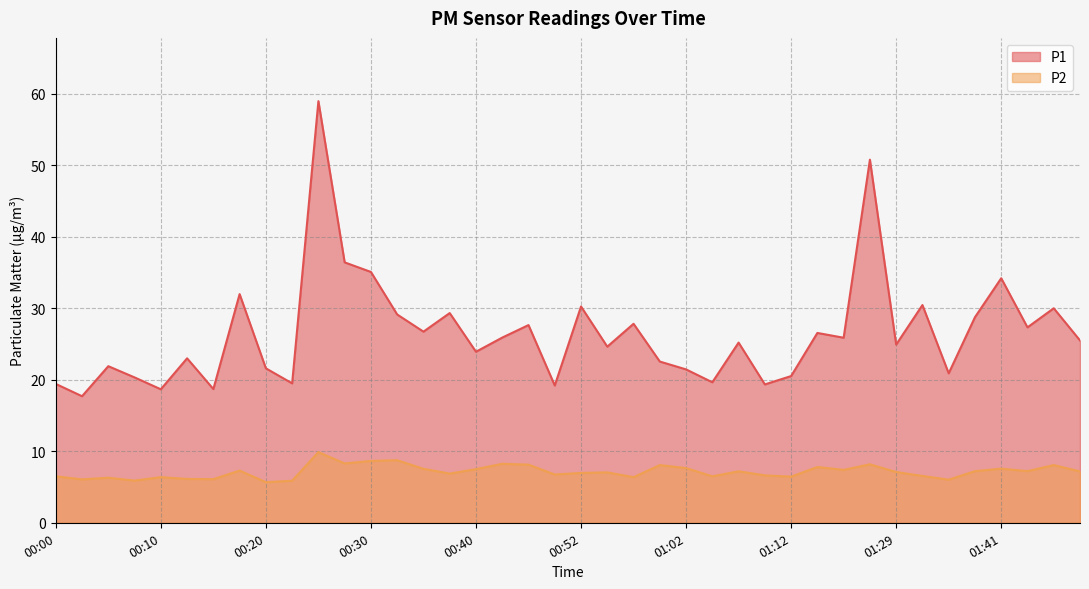

What is the minimum value shown in the chart?

5.7